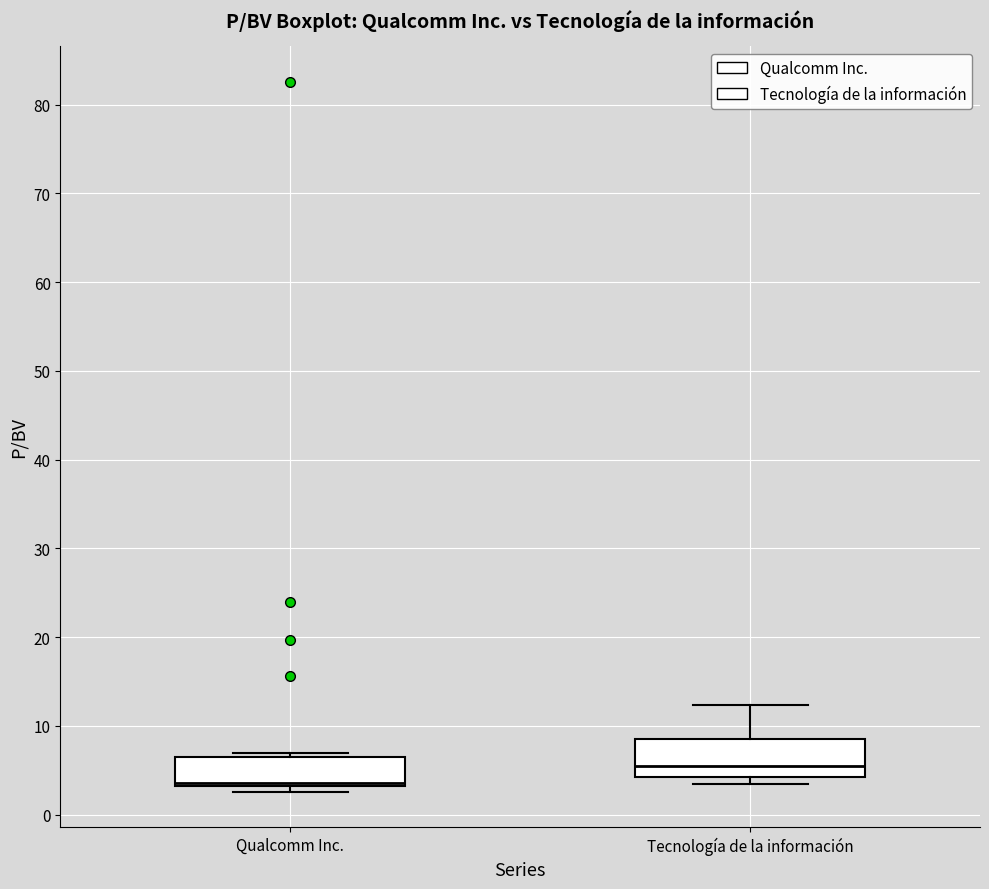

Which box's median line is the lowest?

Qualcomm Inc.